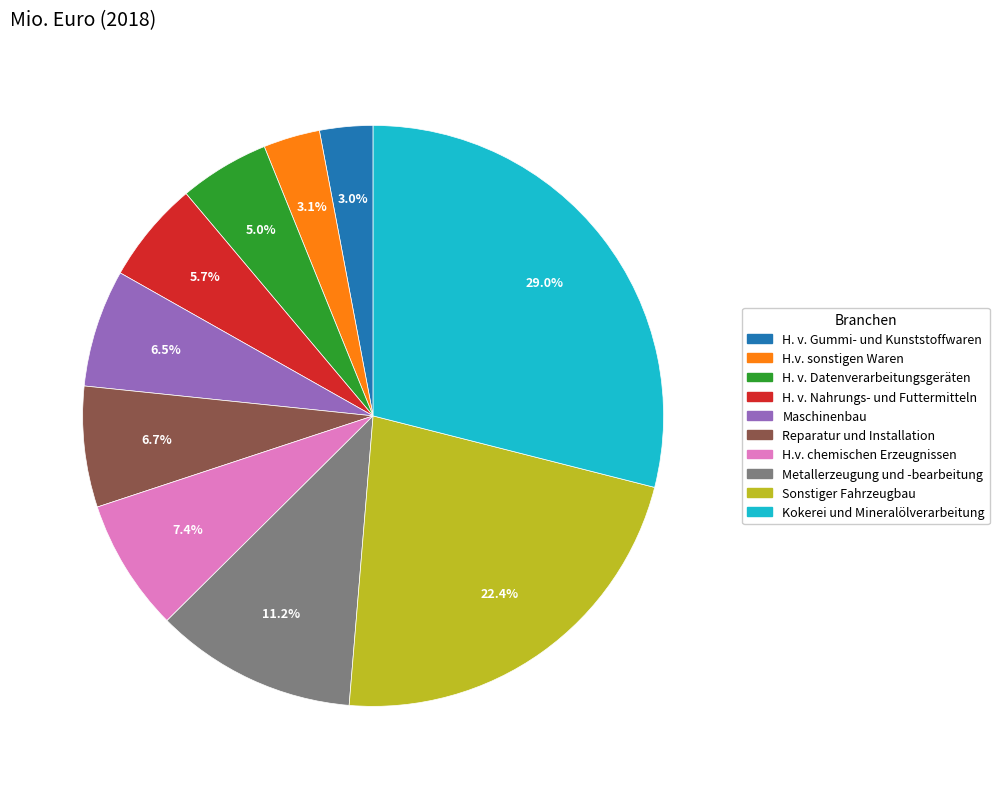

To the nearest percent, what is the difference between the largest and smallest slice percentages?

26%